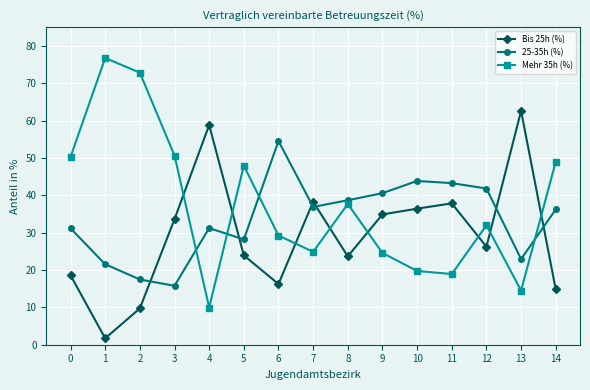

How many lines are shown in the chart?

3